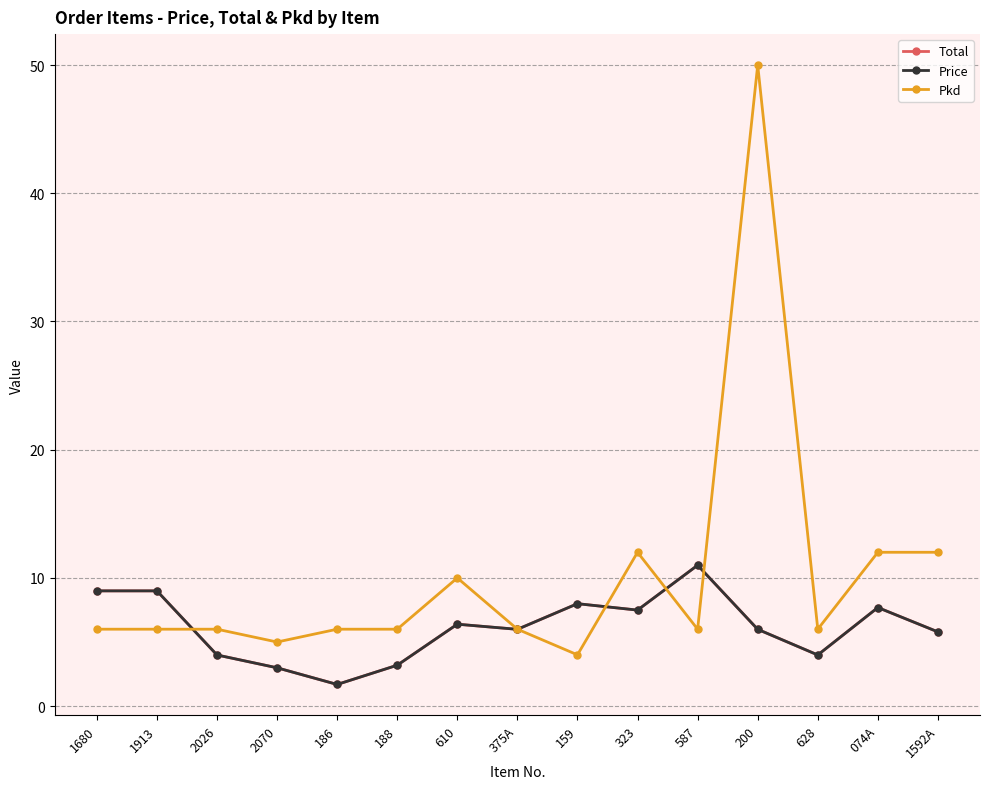

At which label is Pkd closest to 27?

323